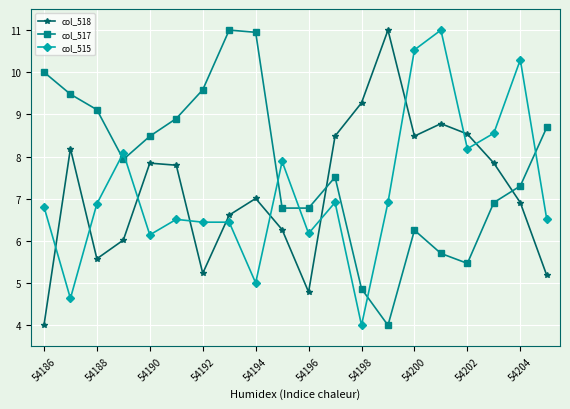

What is the difference between the second highest and minimum values in the col_518 series?

5.3